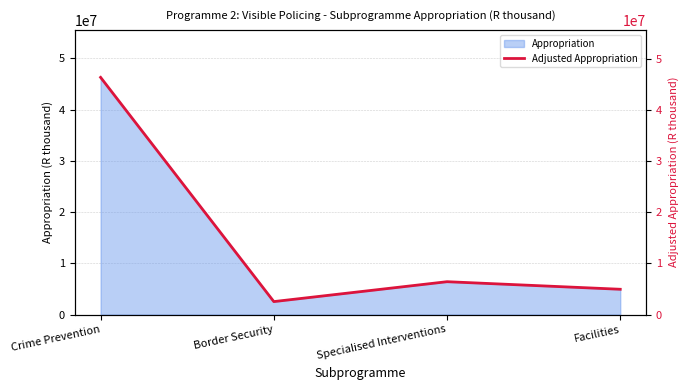

What is the minimum value shown in the chart?

2535043